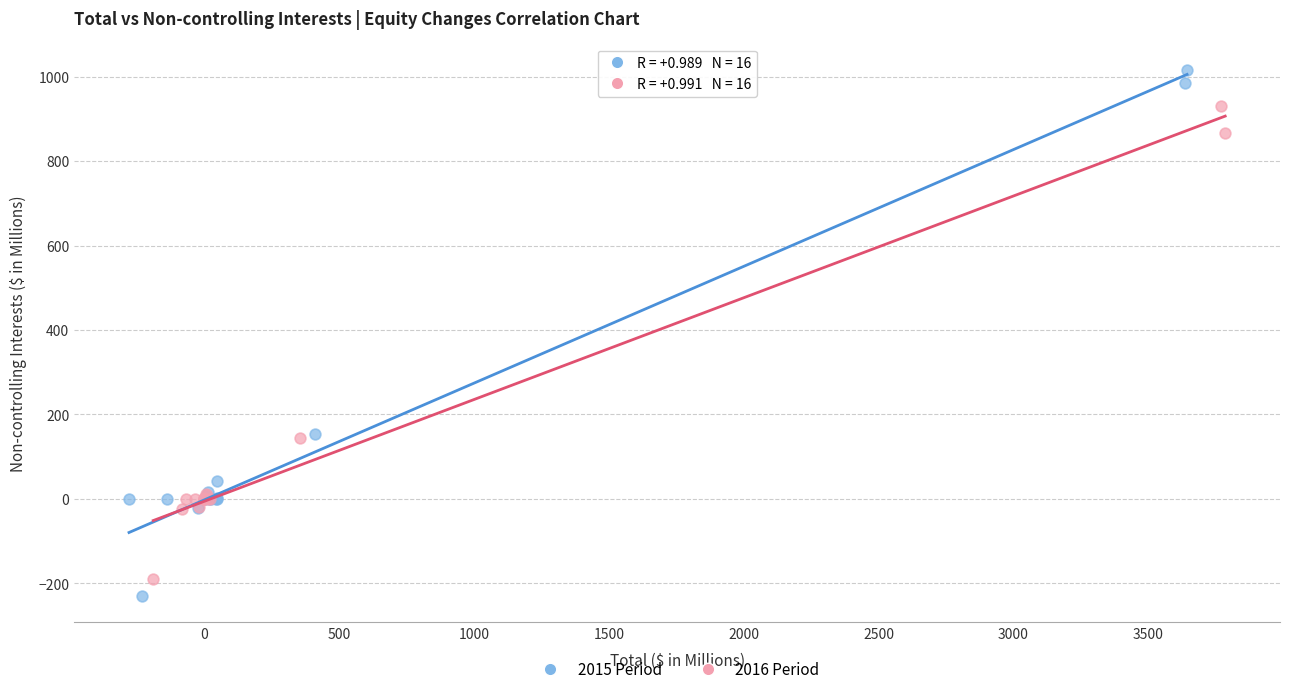

Which series has the largest Y range (max minus min)?

2015 Period